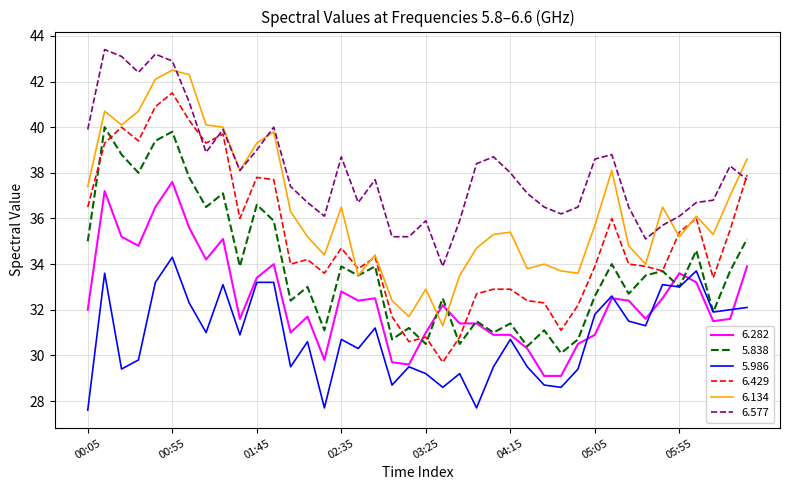

Reading right to left, list all the values displayed in this chart.

6.282: 33.9	31.6	31.5	33.2	33.6	32.5	31.6	32.4	32.5	30.9	30.5	29.1	29.1	30.3	30.9	30.9	31.4	31.4	32.2	31.0	29.6	29.7	32.5	32.4	32.8	29.8	31.7	31.0	34.0	33.4	31.6	35.1	34.2	35.6	37.6	36.5	34.8	35.2	37.2	32.0
5.838: 35.1	33.7	31.9	34.6	33.0	33.7	33.5	32.7	34.0	32.6	30.7	30.1	31.1	30.4	31.4	31.0	31.5	30.5	32.5	30.5	31.2	30.7	33.9	33.5	33.9	31.1	33.0	32.4	35.9	36.6	33.9	37.1	36.5	37.8	39.8	39.4	38.0	38.8	40.0	35.0
5.986: 32.1	32.0	31.9	33.7	33.0	33.1	31.3	31.5	32.6	31.8	29.4	28.6	28.7	29.5	30.7	29.5	27.7	29.2	28.6	29.2	29.5	28.7	31.2	30.3	30.7	27.7	30.6	29.5	33.2	33.2	30.9	33.1	31.0	32.3	34.3	33.2	29.8	29.4	33.6	27.6
6.429: 37.9	35.5	33.4	36.0	35.4	33.7	33.9	34.0	36.0	33.9	32.2	31.1	32.3	32.4	32.9	32.9	32.7	30.8	29.7	30.8	30.6	31.7	34.3	33.8	34.7	33.6	34.2	34.0	37.7	37.8	36.0	39.7	39.3	40.3	41.5	40.9	39.4	40.0	39.3	36.5
6.134: 38.6	37.0	35.3	36.1	35.2	36.5	34.0	34.8	38.1	35.7	33.6	33.7	34.0	33.8	35.4	35.3	34.7	33.5	31.3	32.9	31.7	32.4	34.4	33.5	36.5	34.4	35.2	36.3	39.8	39.3	38.1	40.0	40.1	42.3	42.5	42.1	40.7	40.1	40.7	37.4
6.577: 37.7	38.3	36.8	36.7	36.1	35.7	35.1	36.5	38.8	38.6	36.5	36.2	36.5	37.1	38.0	38.7	38.4	35.9	33.9	35.9	35.2	35.2	37.7	36.7	38.7	36.1	36.7	37.4	40.0	39.0	38.1	39.9	38.9	41.1	42.9	43.2	42.4	43.1	43.4	39.9